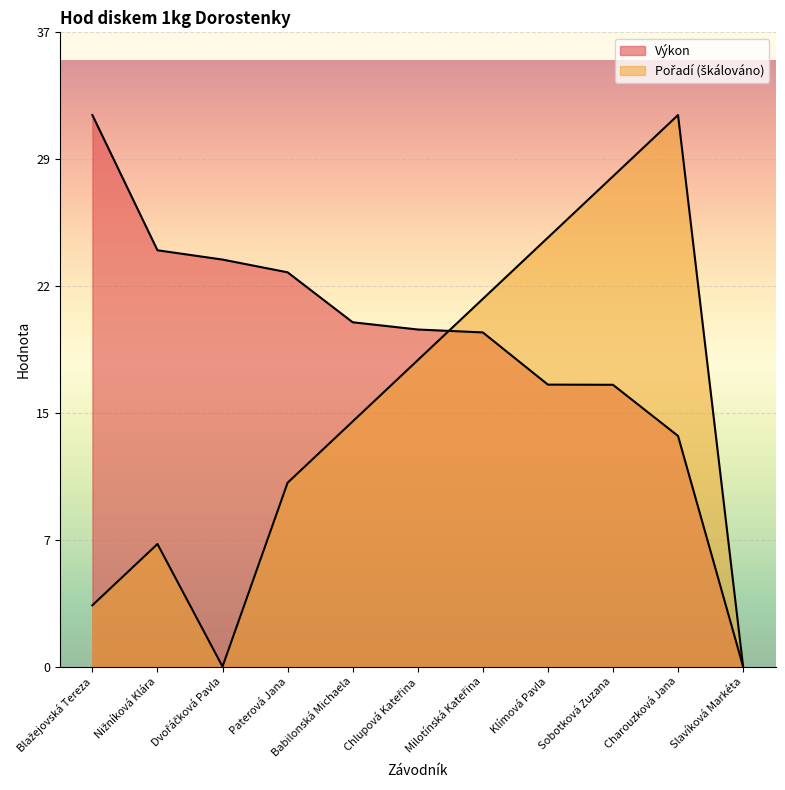

What is the difference between the Pořadí values at Blažejovská Tereza and Babilonská Michaela?

10.7